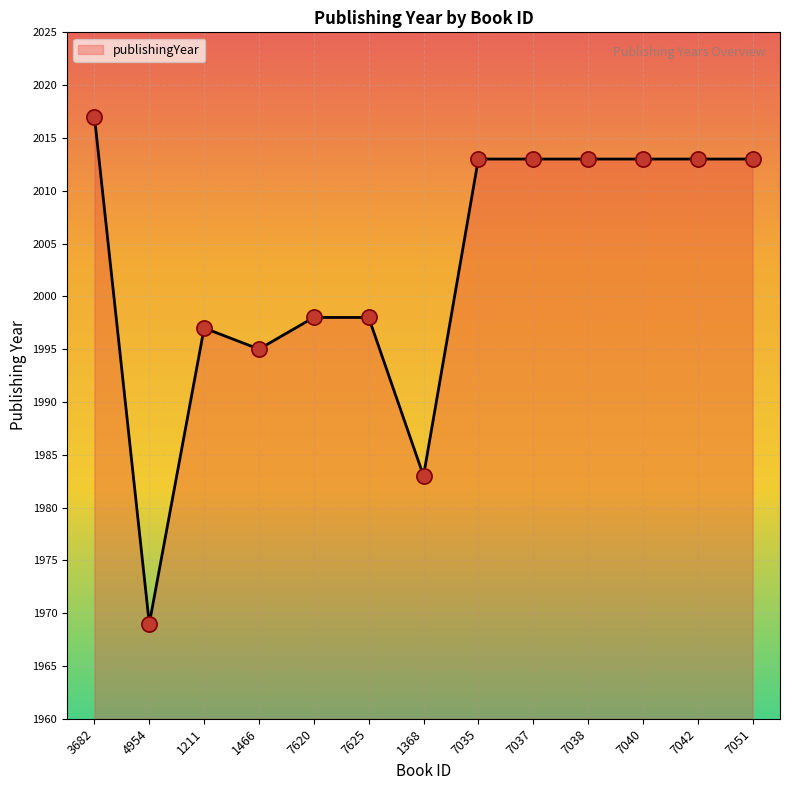

Approximately how many times larger is the value at 7038 compared to 7620?

1.0